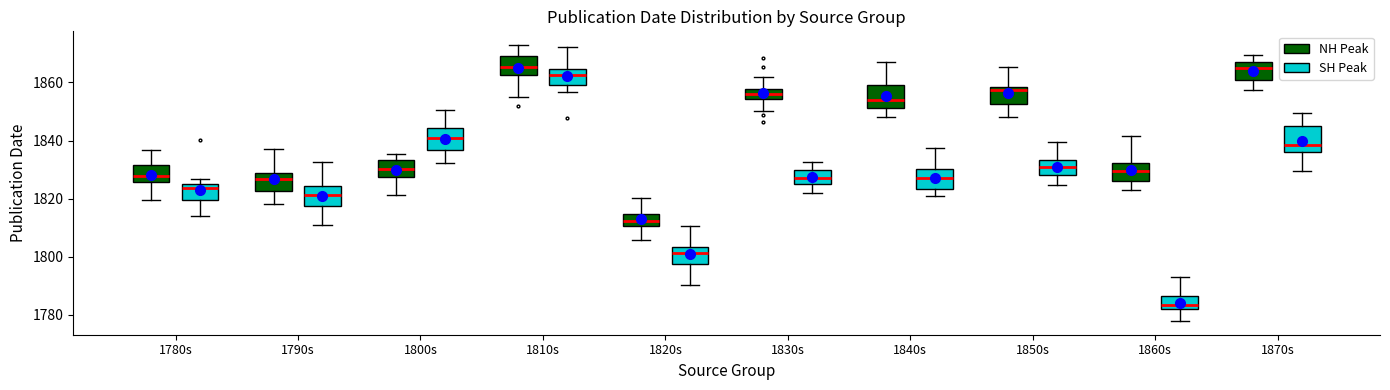

Reading left to right, read every box against the y-axis: the position of its median line, the range the box covers, and the ends of its whiskers. The values are not printed on the chart, so give them approximately, as read against the axis.

1780s (NH Peak): median 1828, box 1826 to 1832, whiskers 1820 to 1836
1780s (SH Peak): median 1824, box 1820 to 1826, whiskers 1814 to 1826 (just above the box's upper edge)
1790s (NH Peak): median 1826, box 1822 to 1828, whiskers 1818 to 1838
1790s (SH Peak): median 1822, box 1818 to 1824, whiskers 1810 to 1832
1800s (NH Peak): median 1830, box 1828 to 1834, whiskers 1822 to 1836
1800s (SH Peak): median 1840, box 1836 to 1844, whiskers 1832 to 1850
1810s (NH Peak): median 1866, box 1862 to 1870, whiskers 1856 to 1872
1810s (SH Peak): median 1862, box 1860 to 1864, whiskers 1856 to 1872
1820s (NH Peak): median 1812, box 1810 to 1814, whiskers 1806 to 1820
1820s (SH Peak): median 1802, box 1798 to 1804, whiskers 1790 to 1810
1830s (NH Peak): median 1856, box 1854 to 1858, whiskers 1850 to 1862
1830s (SH Peak): median 1828, box 1824 to 1830, whiskers 1822 to 1832
1840s (NH Peak): median 1854, box 1852 to 1860, whiskers 1848 to 1866
1840s (SH Peak): median 1828, box 1824 to 1830, whiskers 1820 to 1838
1850s (NH Peak): median 1858 (just below the box's upper edge), box 1852 to 1858, whiskers 1848 to 1866
1850s (SH Peak): median 1832, box 1828 to 1834, whiskers 1824 to 1840
1860s (NH Peak): median 1830, box 1826 to 1832, whiskers 1824 to 1842
1860s (SH Peak): median 1784, box 1782 to 1786, whiskers 1778 to 1792
1870s (NH Peak): median 1864, box 1860 to 1868, whiskers 1858 to 1870
1870s (SH Peak): median 1838, box 1836 to 1846, whiskers 1830 to 1850